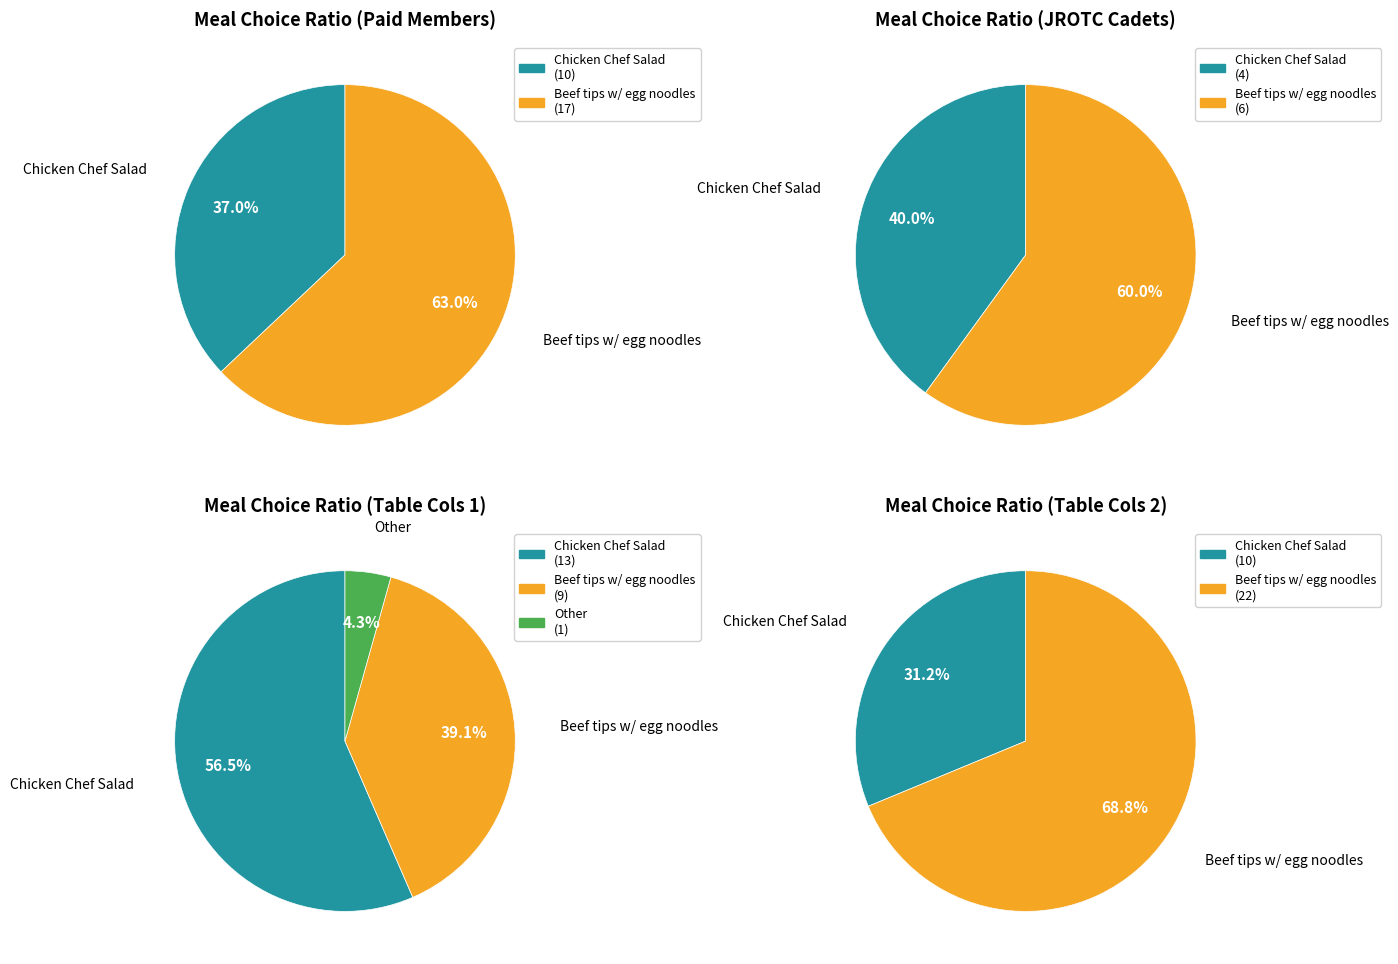

To the nearest percent, what is the combined percentage of Chicken Chef Salad and Beef tips with egg noodles?

100%